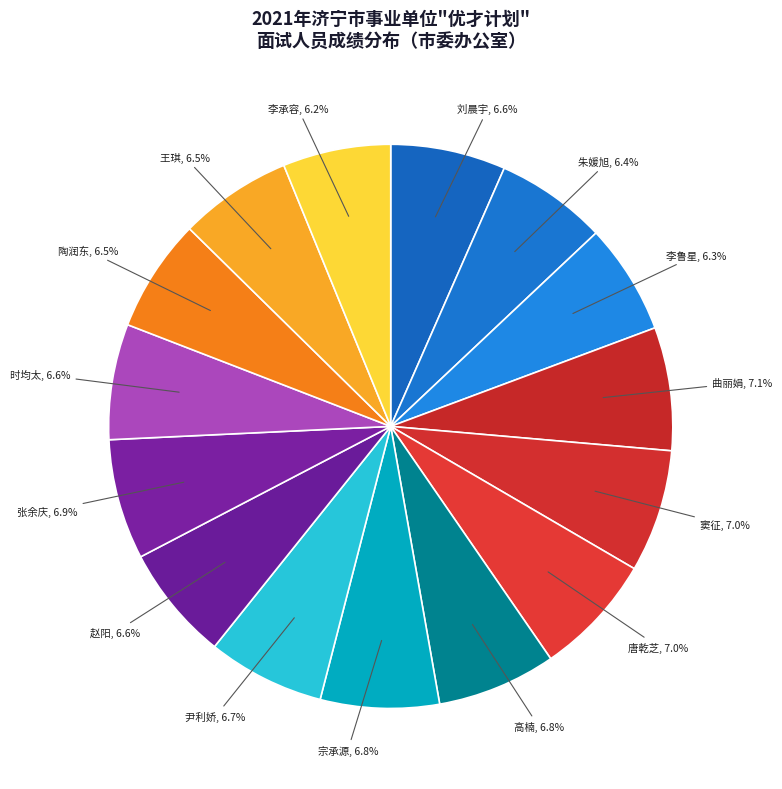

Approximately how many times larger is the value at 朱媛旭 compared to 高楠?

0.9